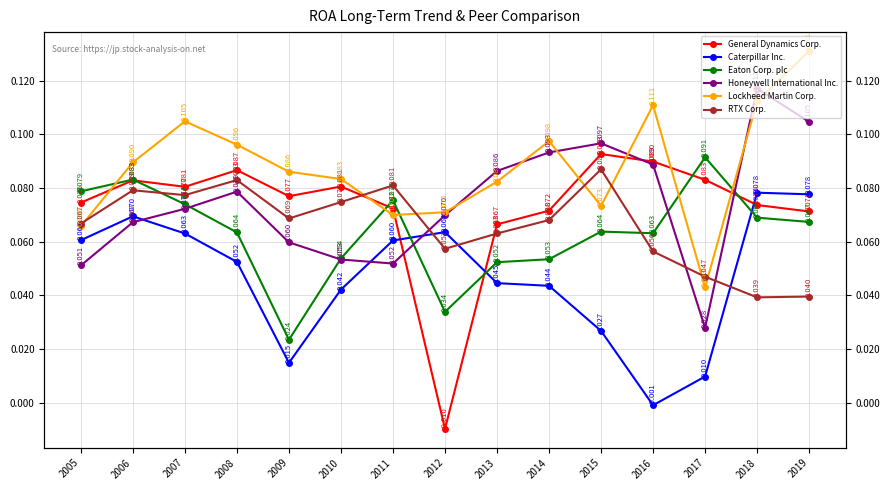

Reading left to right, what are all the values shown in this chart?

General Dynamics Corp.: 0.1	0.1	0.1	0.1	0.1	0.1	0.1	-0.0	0.1	0.1	0.1	0.1	0.1	0.1	0.1
Caterpillar Inc.: 0.1	0.1	0.1	0.1	0.0	0.0	0.1	0.1	0.0	0.0	0.0	-0.0	0.0	0.1	0.1
Eaton Corp. plc: 0.1	0.1	0.1	0.1	0.0	0.1	0.1	0.0	0.1	0.1	0.1	0.1	0.1	0.1	0.1
Honeywell International Inc.: 0.1	0.1	0.1	0.1	0.1	0.1	0.1	0.1	0.1	0.1	0.1	0.1	0.0	0.1	0.1
Lockheed Martin Corp.: 0.1	0.1	0.1	0.1	0.1	0.1	0.1	0.1	0.1	0.1	0.1	0.1	0.0	0.1	0.1
RTX Corp.: 0.1	0.1	0.1	0.1	0.1	0.1	0.1	0.1	0.1	0.1	0.1	0.1	0.0	0.0	0.0